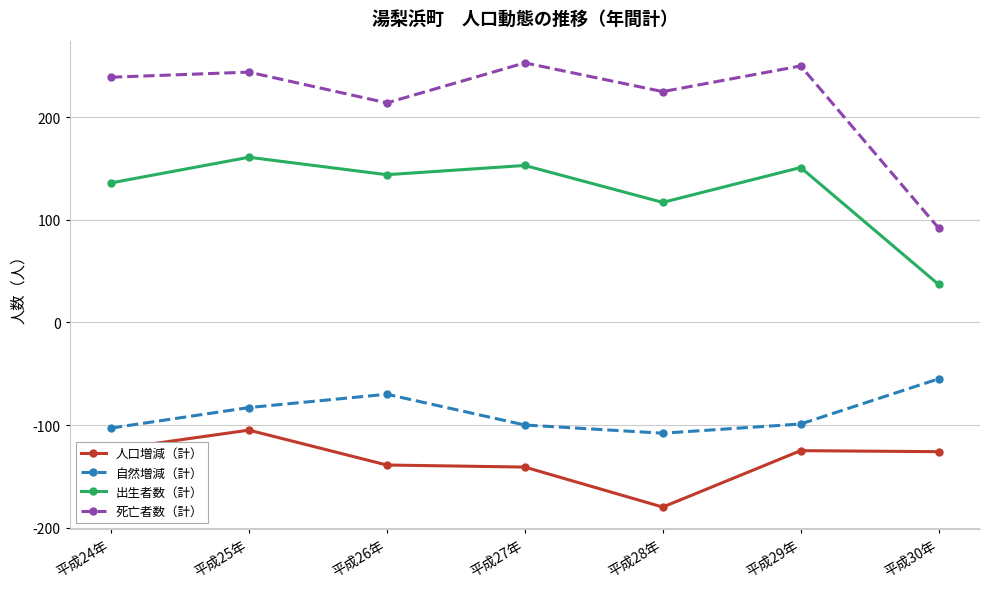

What is the lowest value of the 死亡者数（計） series?

92